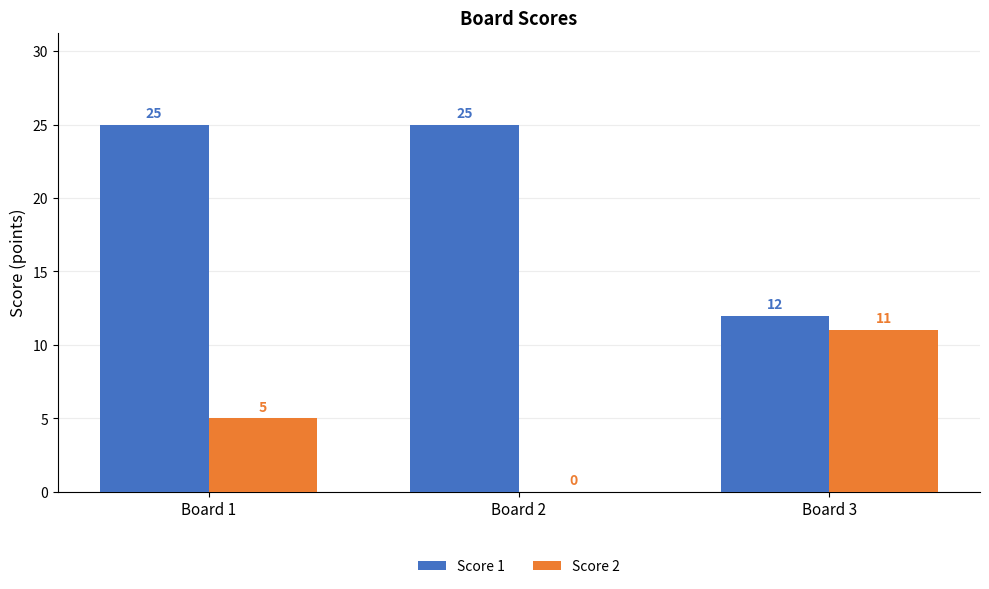

Which series has the largest range (max minus min)?

Score 1